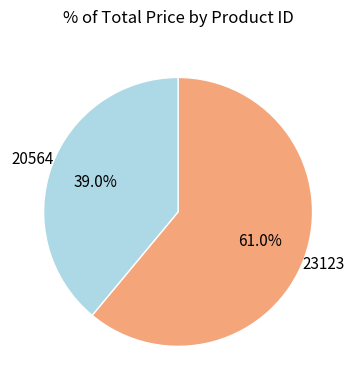

To the nearest percent, what percentage of the pie is 20564?

39%